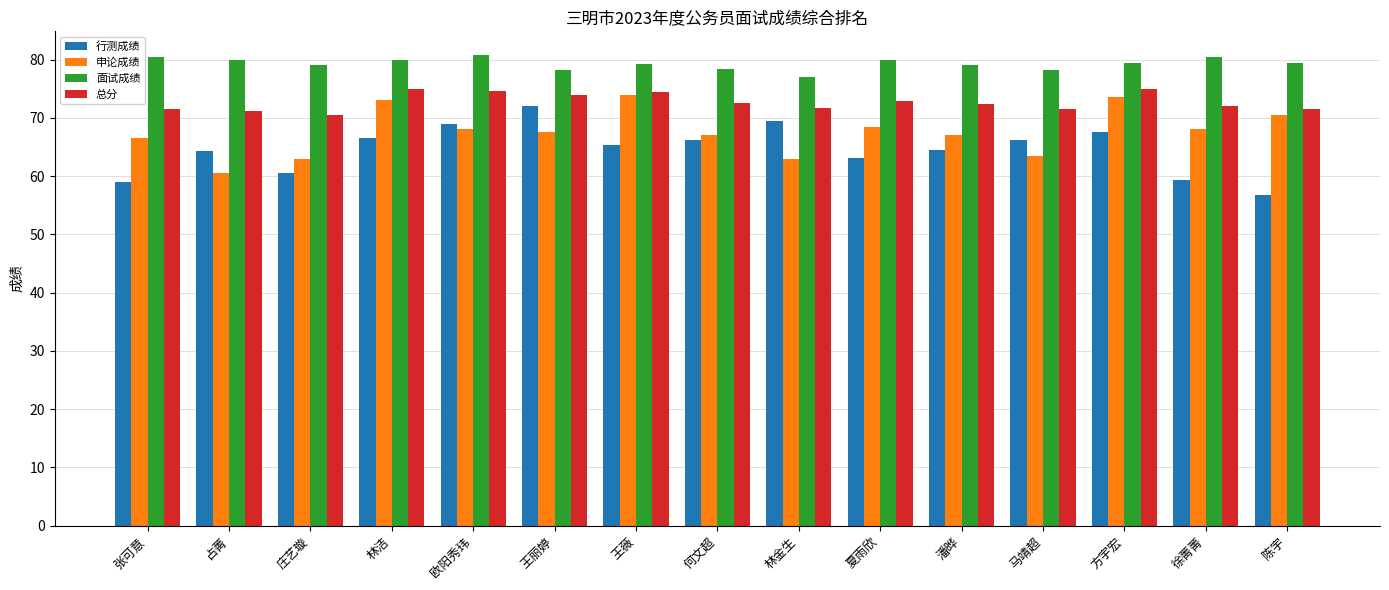

Rank the series by their average value, from highest to lowest.

面试成绩, 总分, 申论成绩, 行测成绩